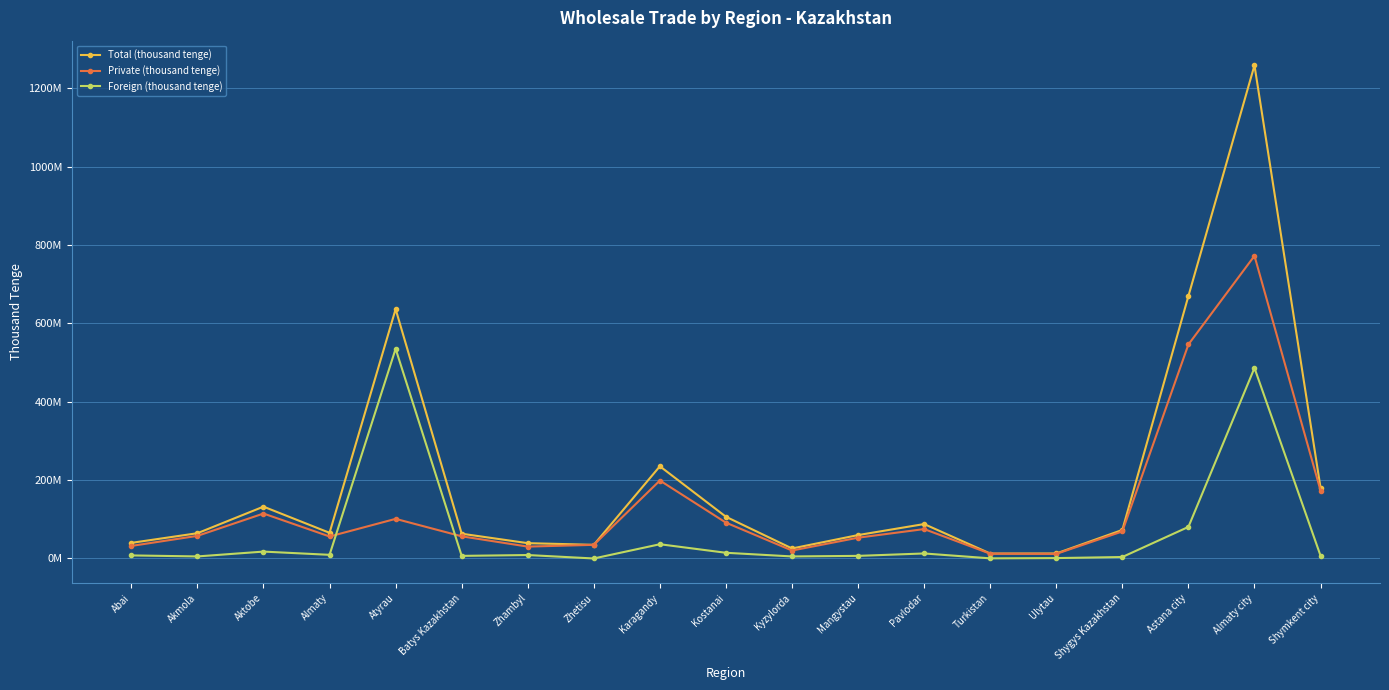

What is the difference between the Total (thousand tenge) values at Abai and Shygys Kazakhstan?

32954050